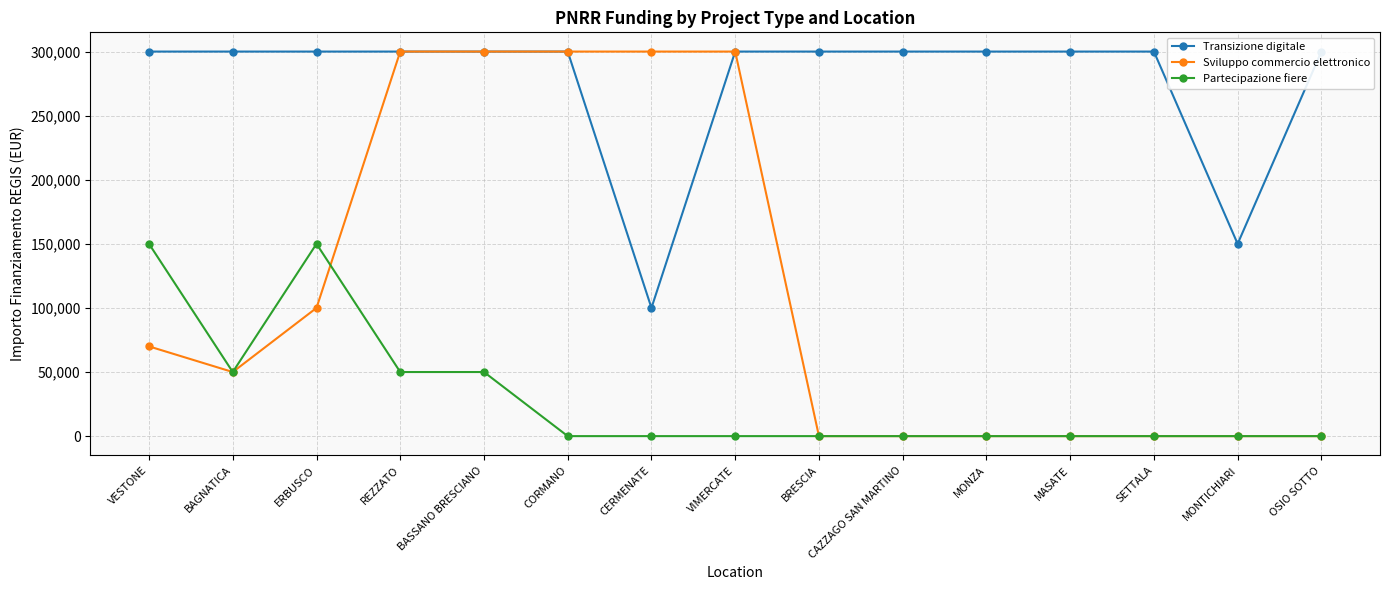

True or false: Partecipazione fiere and Transizione digitale cross at least once.

False